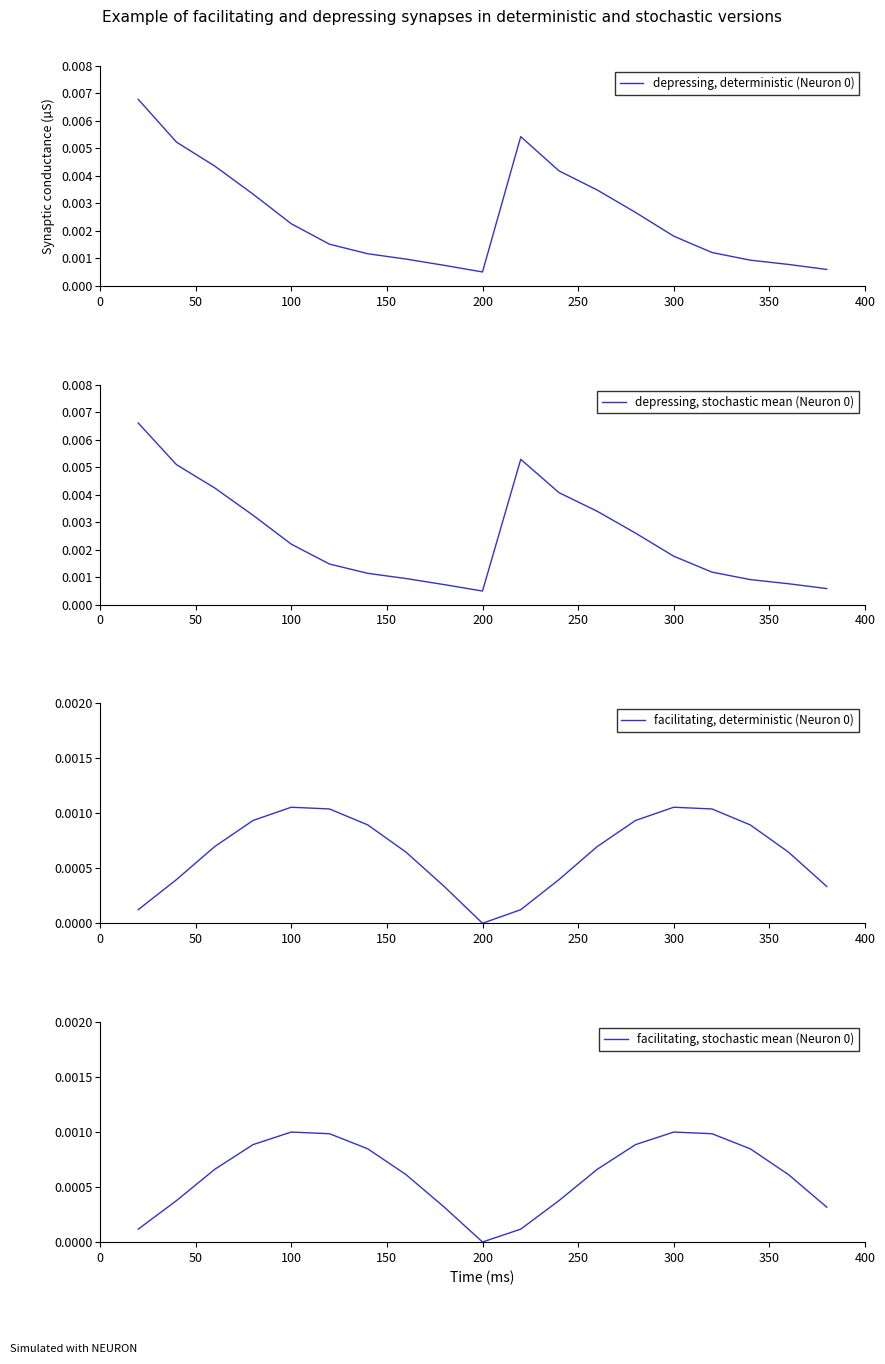

True or false: facilitating, stochastic mean (Neuron 0) and depressing, deterministic (Neuron 0) cross at least once.

False